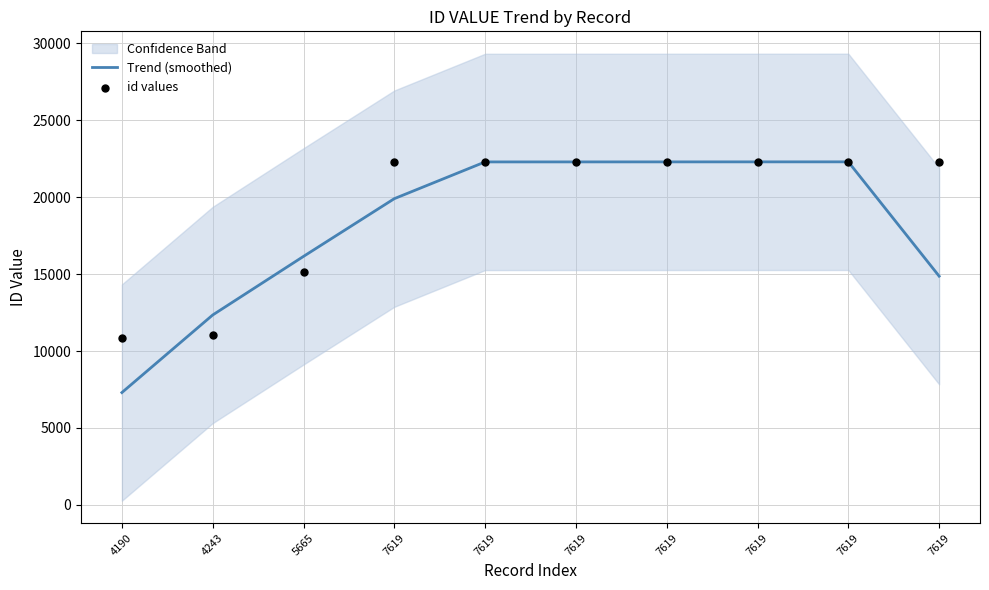

Which series reaches the minimum Y coordinate?

Trend (smoothed)